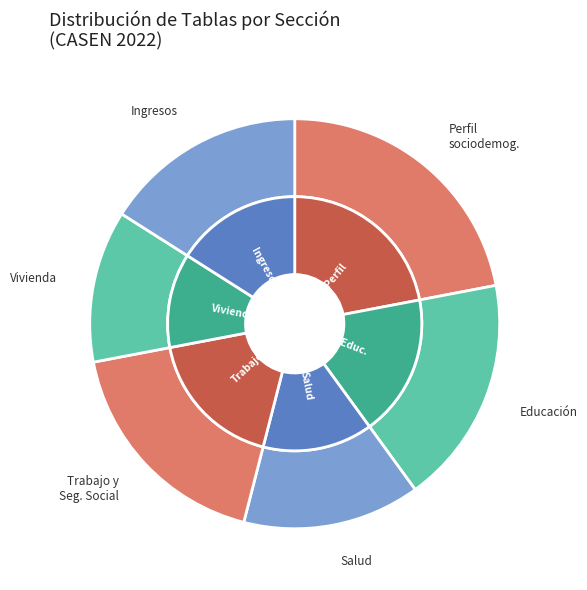

To the nearest percent, what portion does Indicadores de Salud represent?

14%